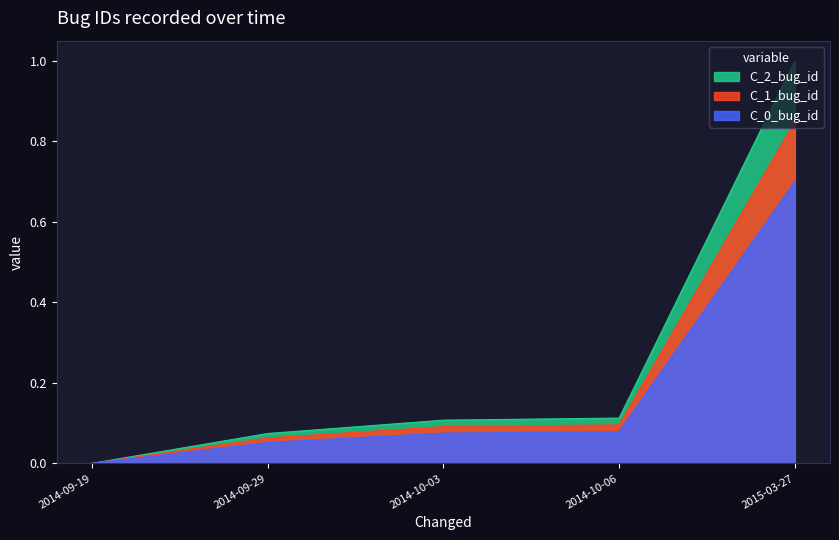

What is the label of the 5th point from the left?

2015-03-27